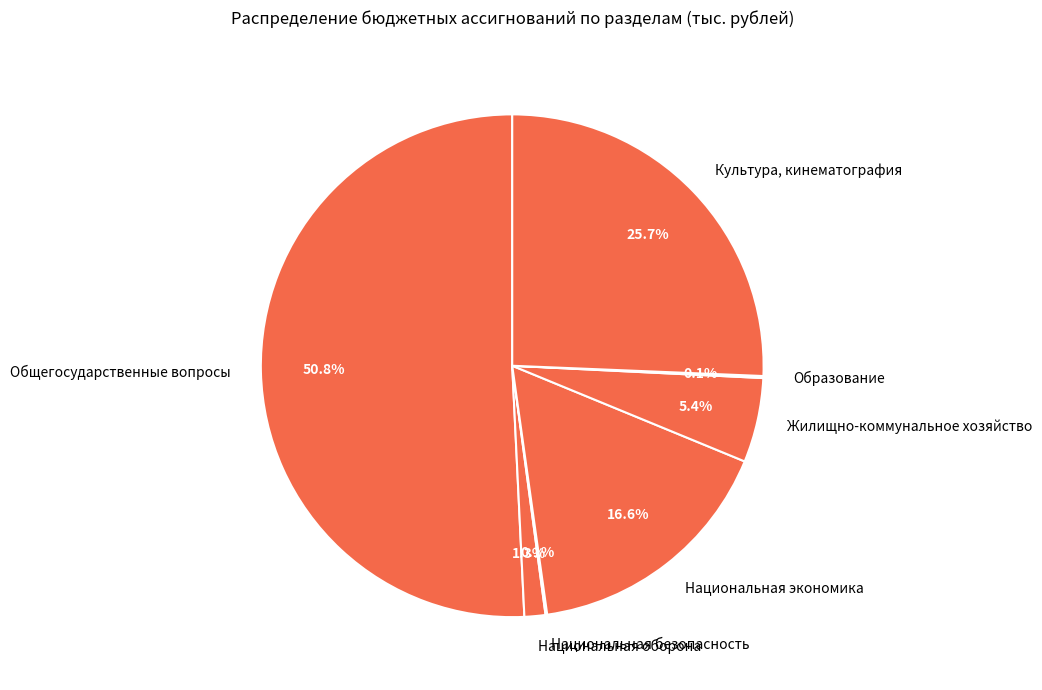

Which slice is the largest?

Общегосударственные вопросы